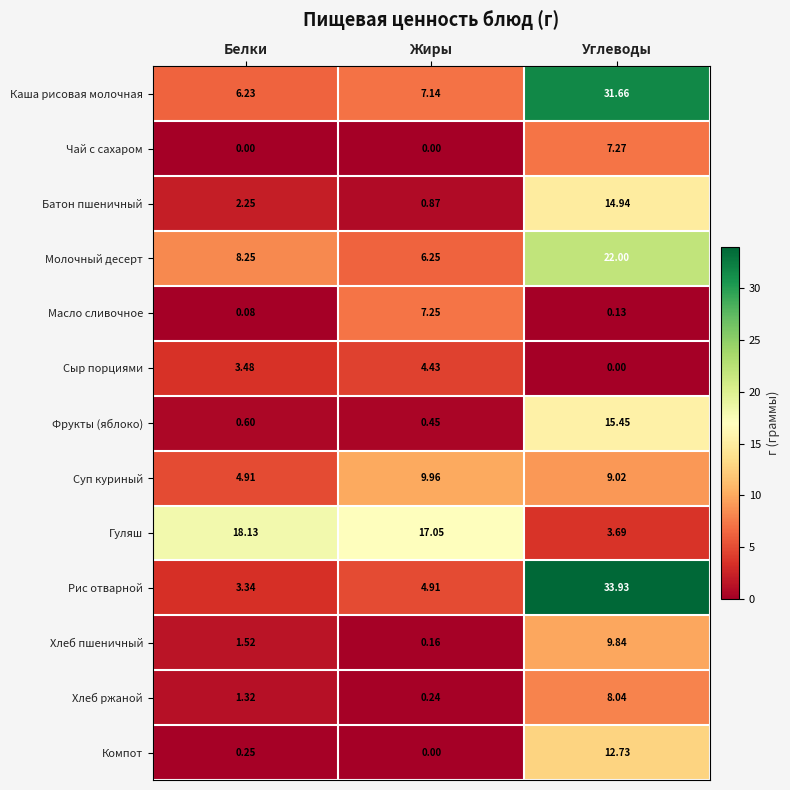

At which category does the chart reach its peak across all series?

Углеводы